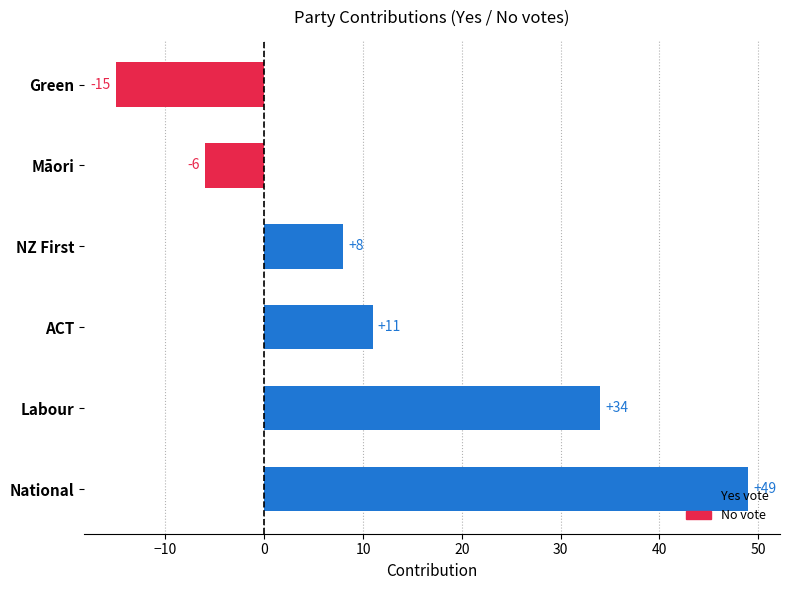

List the labels in order of value, smallest first.

Green, Māori, NZ First, ACT, Labour, National